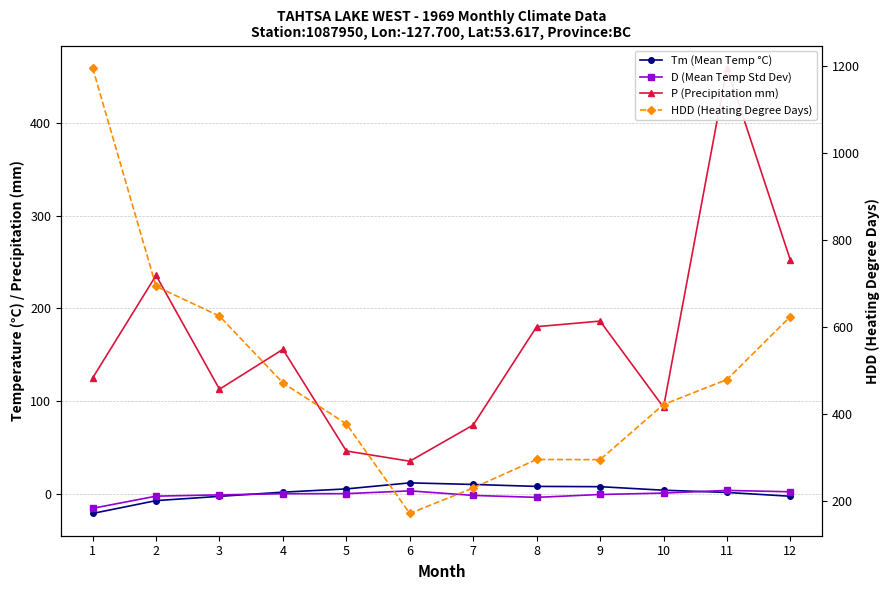

What is the sum of the Tm (Mean Temp °C) values at 9 and 7?

18.8